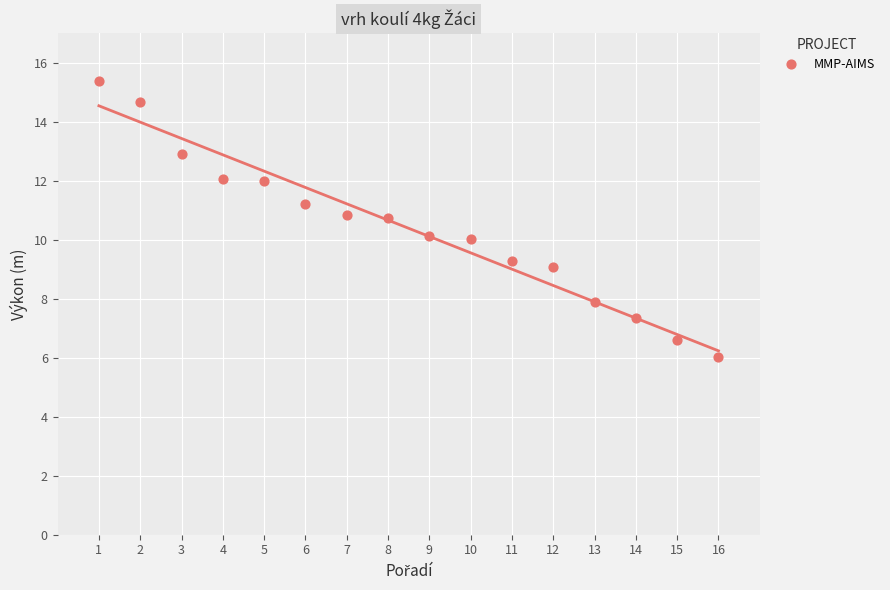

What is the range of X values (max minus min)?

15.0